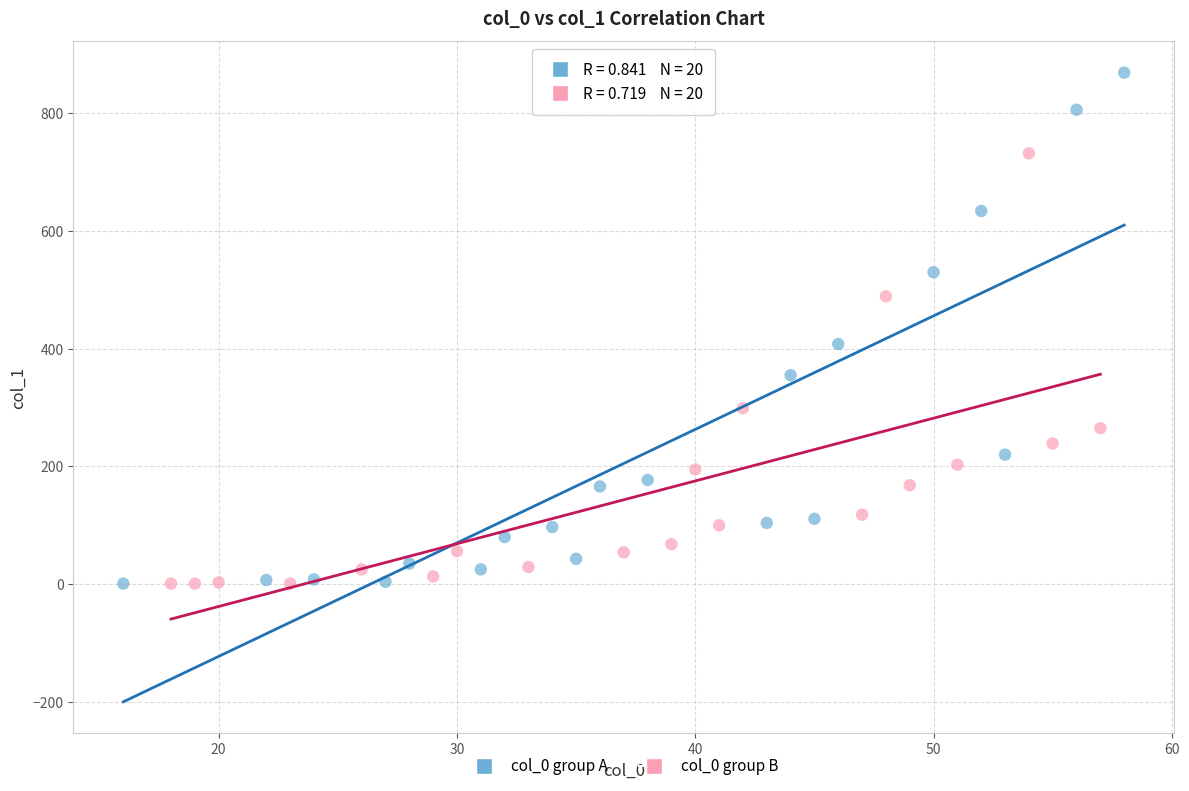

Which series reaches the maximum Y coordinate?

col_0 group A